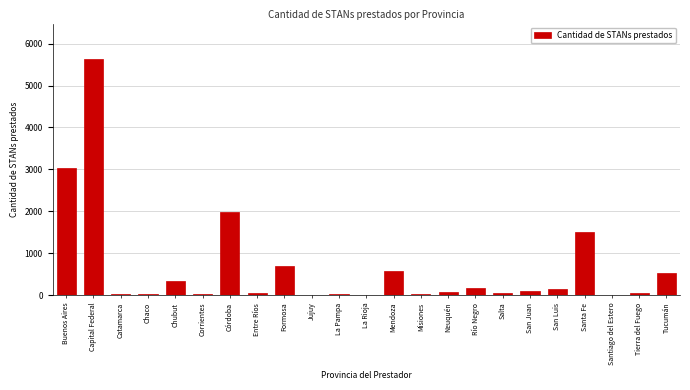

True or false: the data shows 5636 at Capital Federal.

True